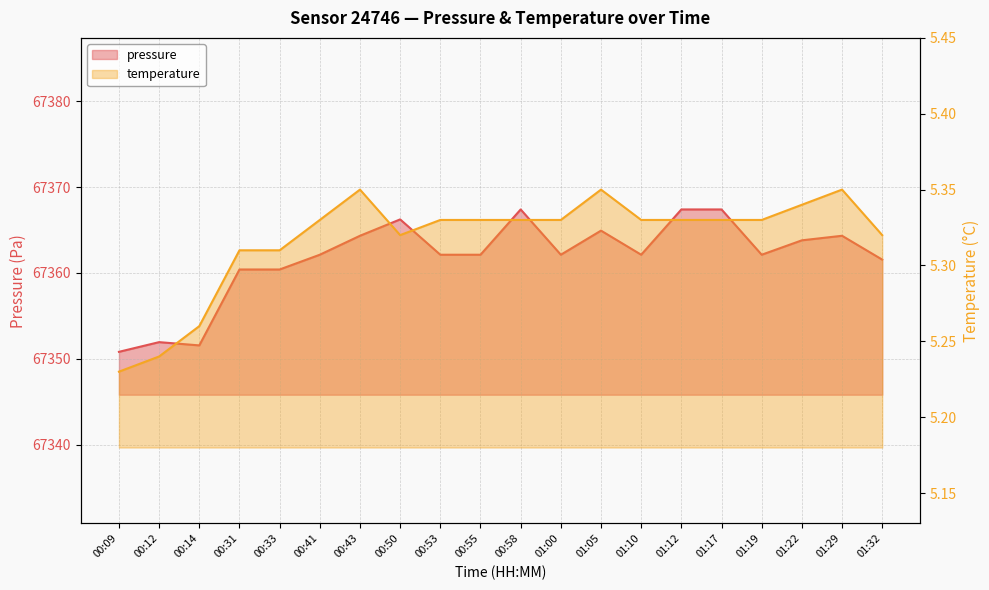

At how many categories does at least one series exceed 43598?

20